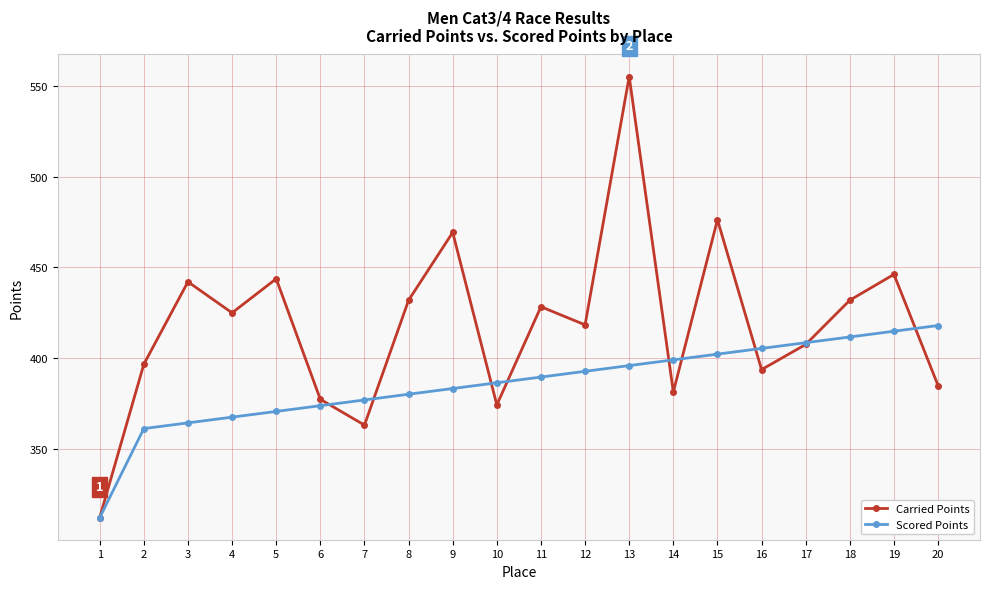

Rank the series by their average value, from highest to lowest.

Carried Points, Scored Points